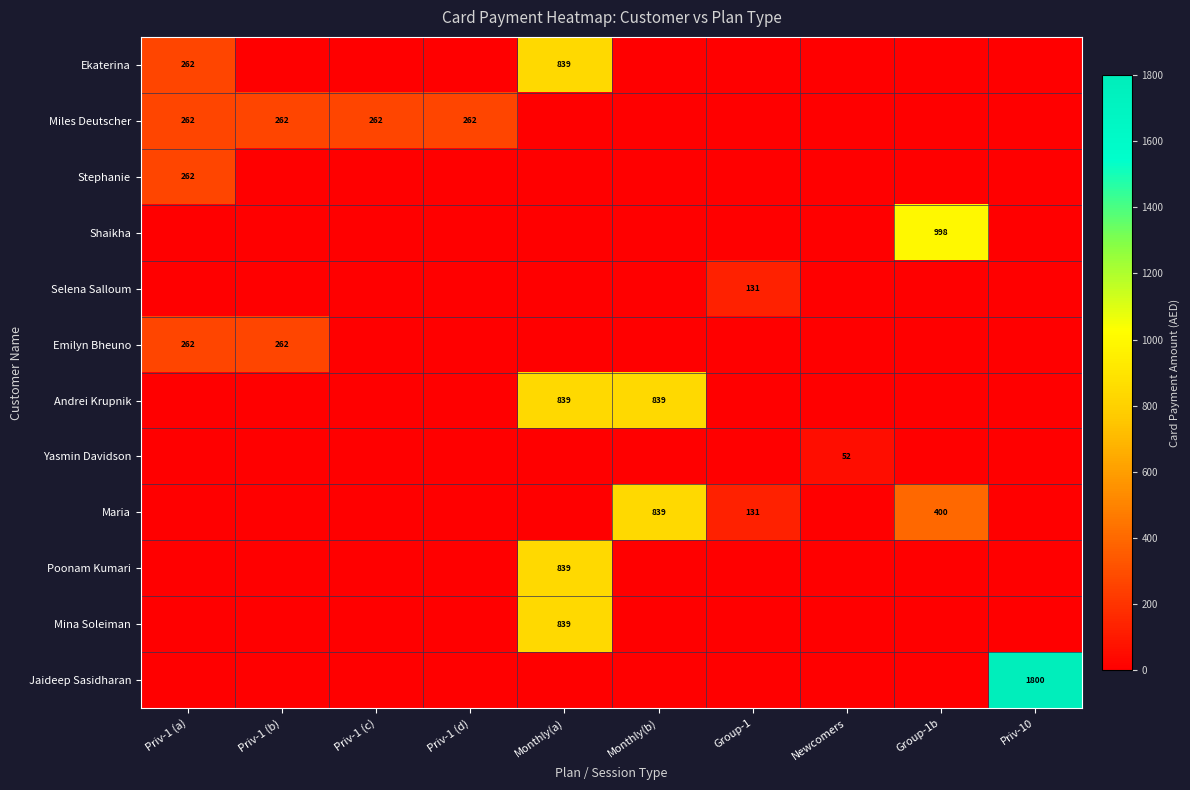

The value of Maria at Group-1 is 64. True or false?

False